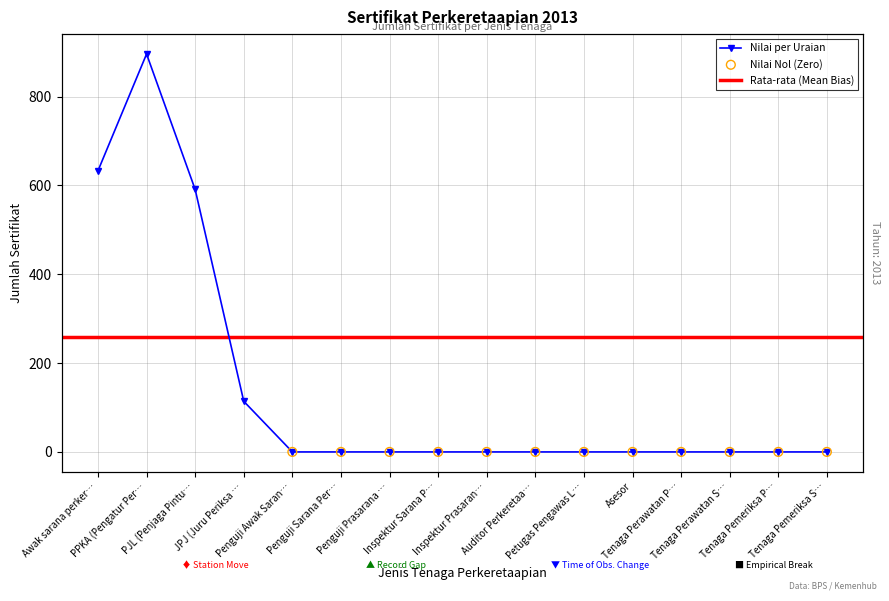

Which has a higher value, Petugas Pengawas L… or Auditor Perkeretaa…?

Petugas Pengawas L…